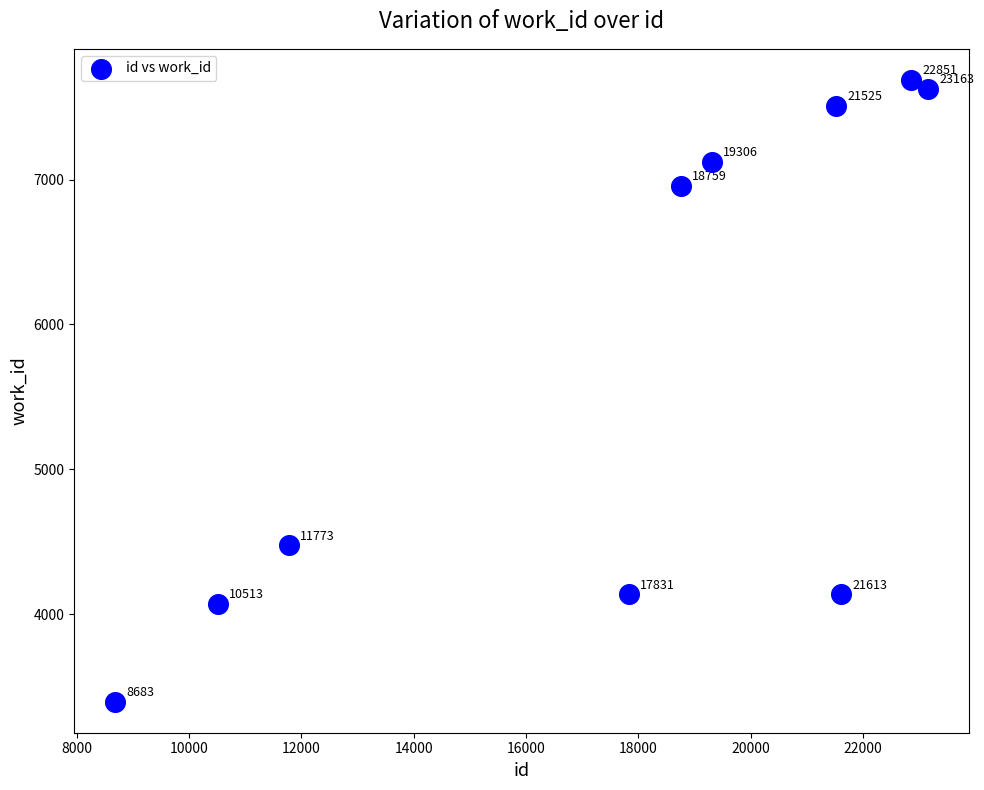

What Y value in the scatter plot is closest to 5542?

4475